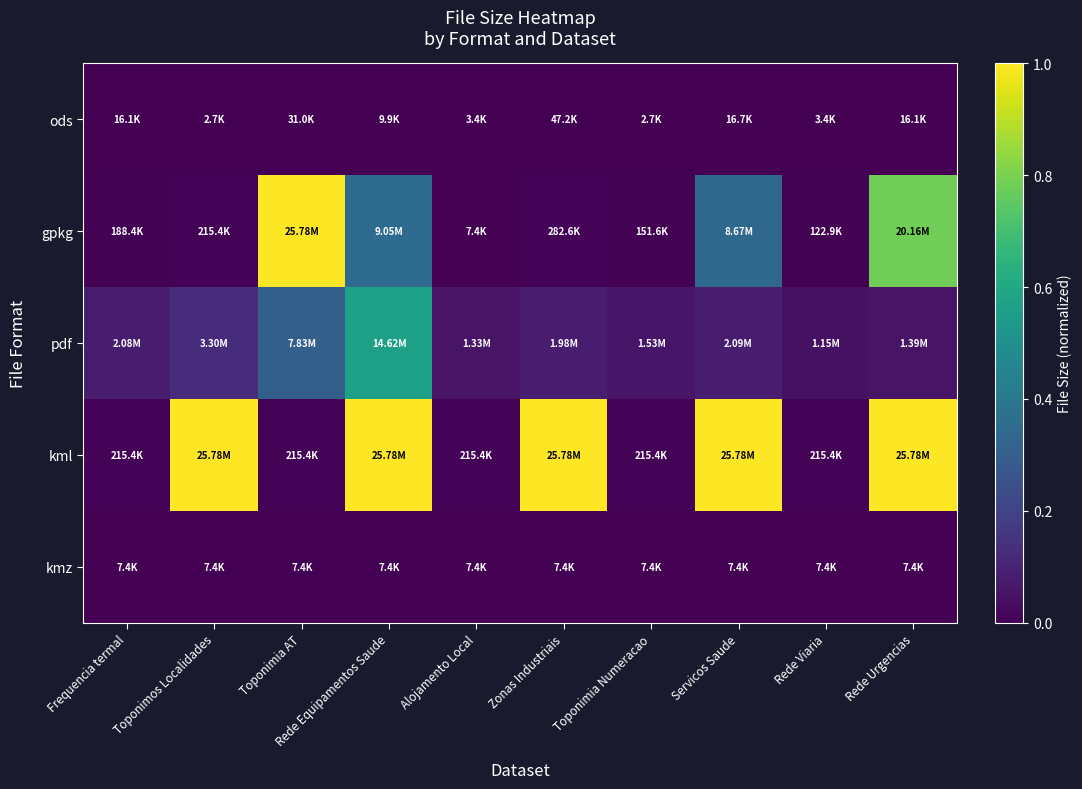

At Zonas Industriais, list the series in order from largest to smallest.

kml, pdf, gpkg, ods, kmz